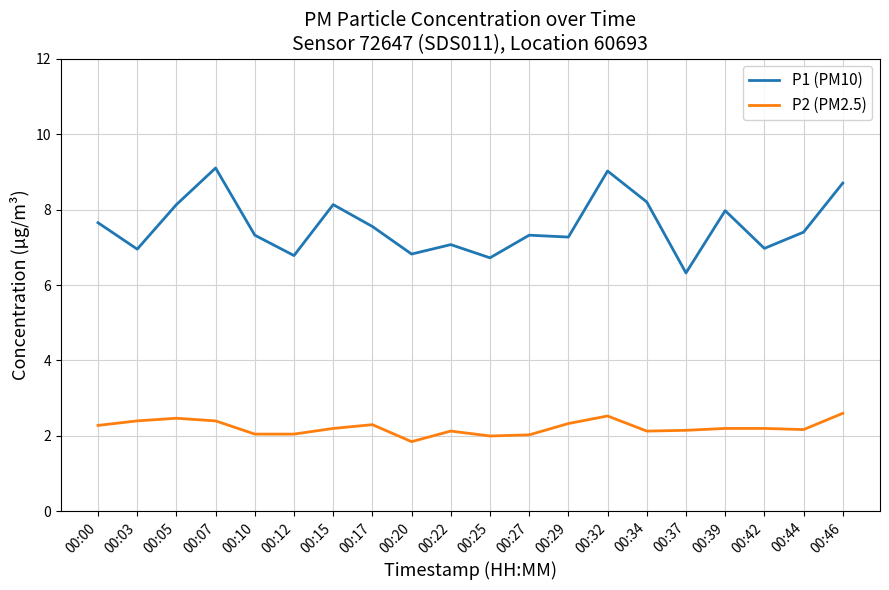

The P2 (PM2.5) series shows 2.5 at 00:05. True or false?

True